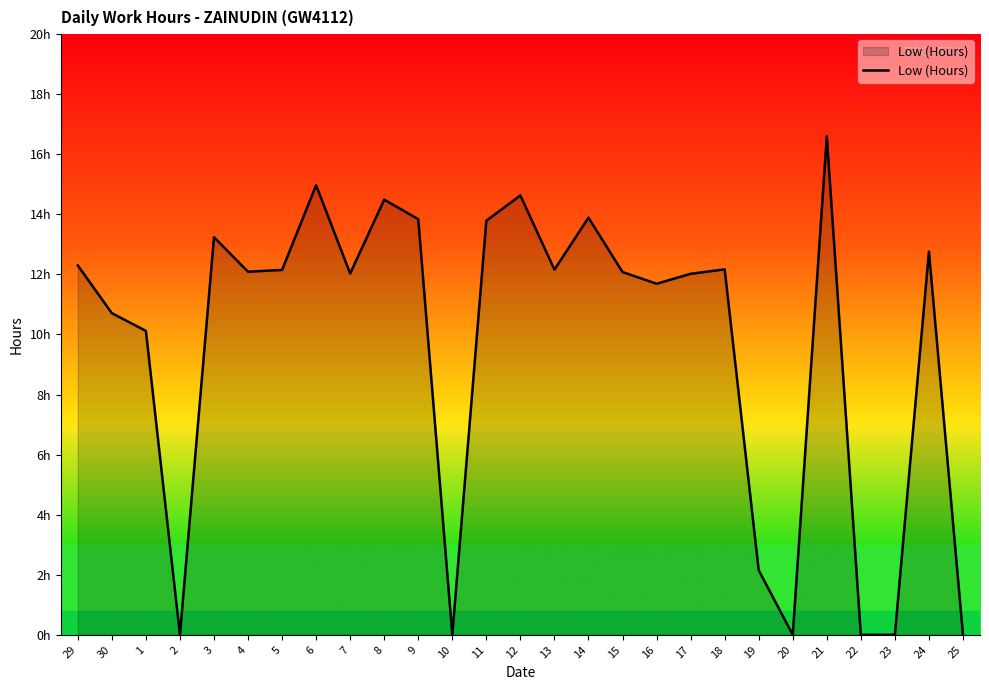

Is this an area chart (filled region under the line)?

Yes